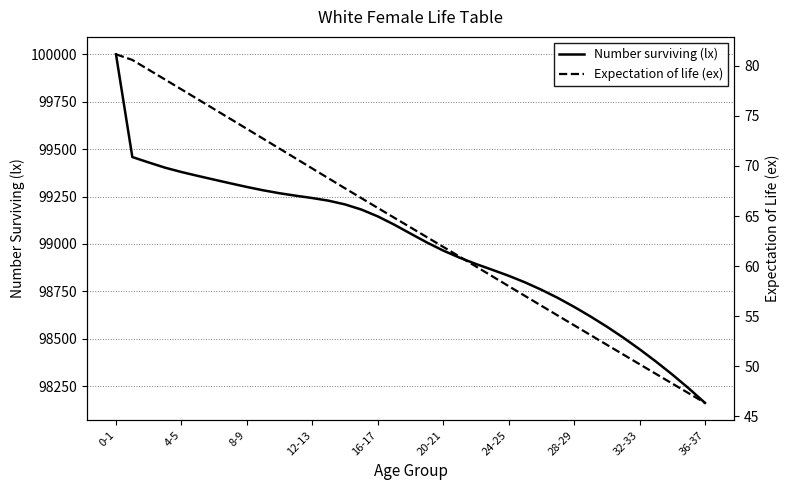

What are all the series names shown in the legend?

Number surviving (lx), Expectation of life (ex)